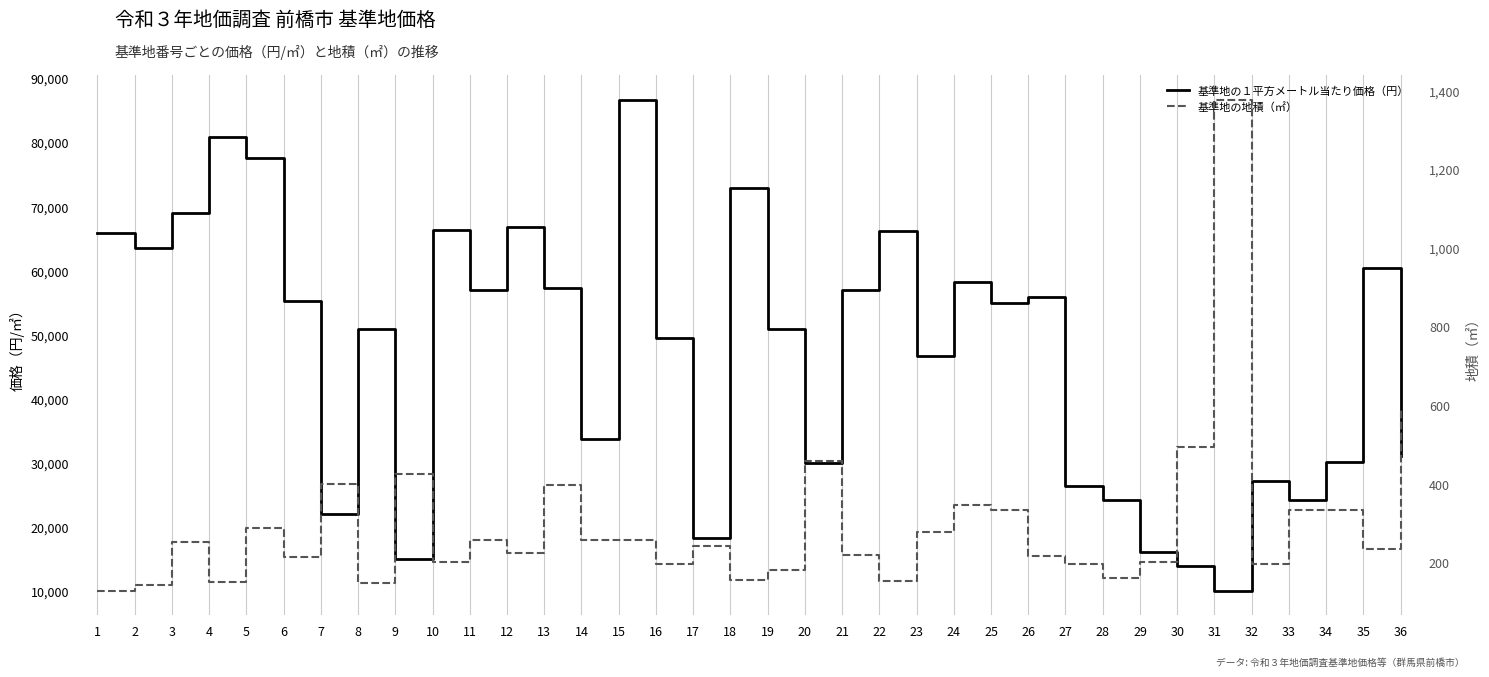

Between 2 and 7, which series saw the biggest shift?

基準地の１平方メートル当たり価格（円）